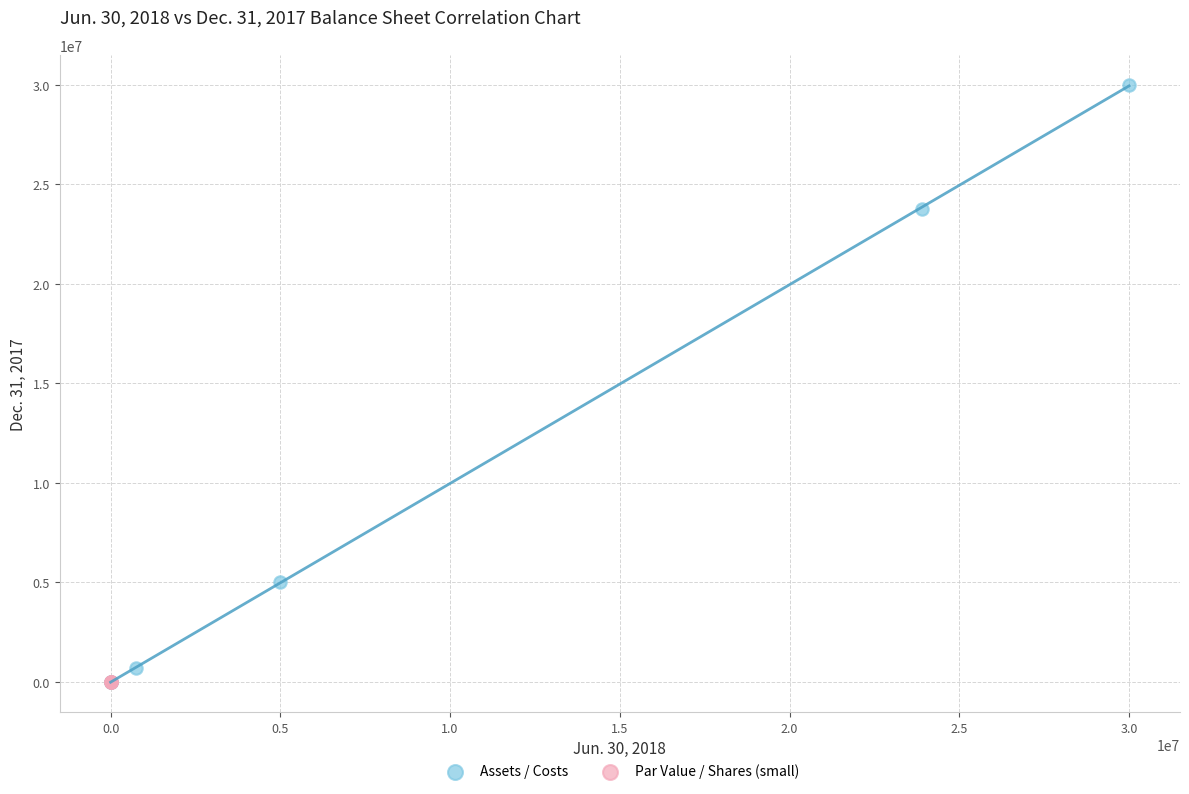

Which series has the largest Y range (max minus min)?

Assets / Costs